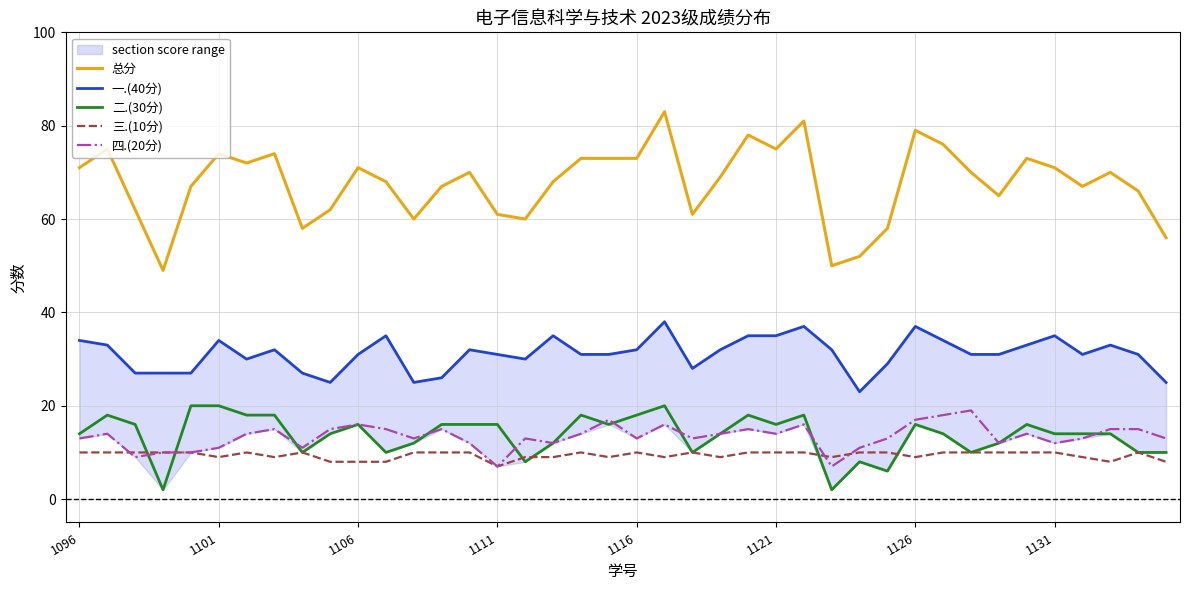

Between 31 and 18, which is larger?

31